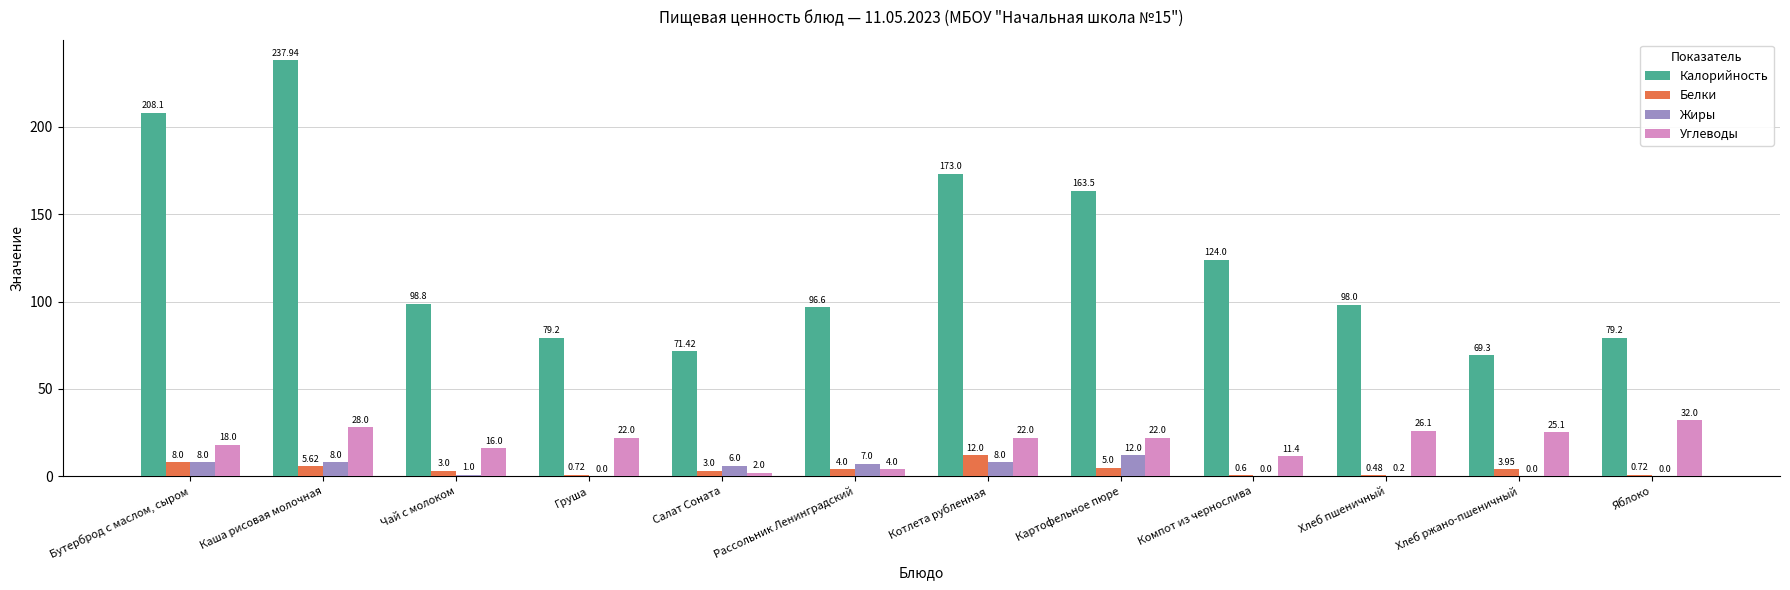

Which series changed the most between Груша and Котлета рубленная?

Калорийность